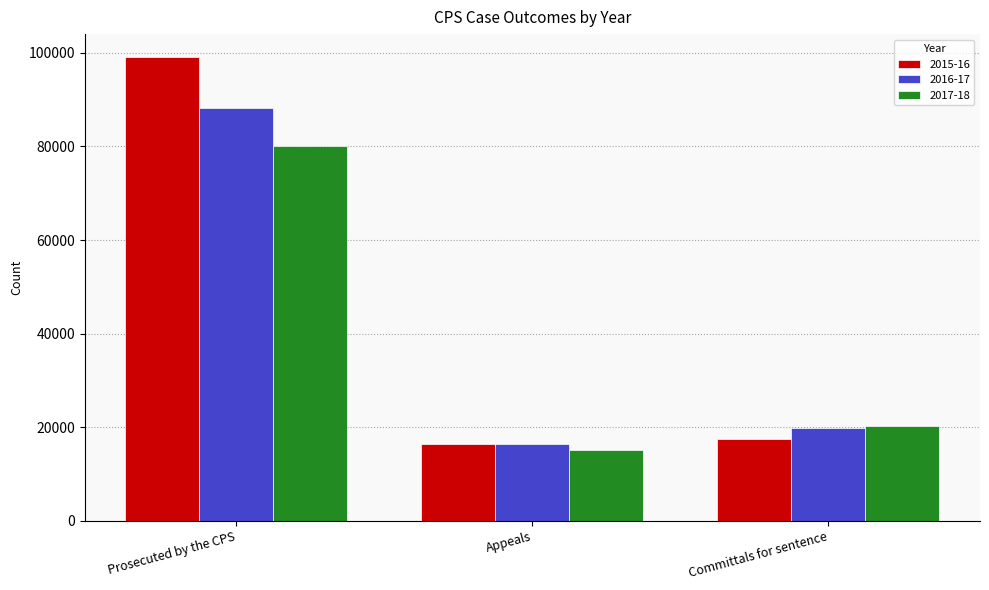

At which label is 2016-17 closest to 52323?

Committals for sentence